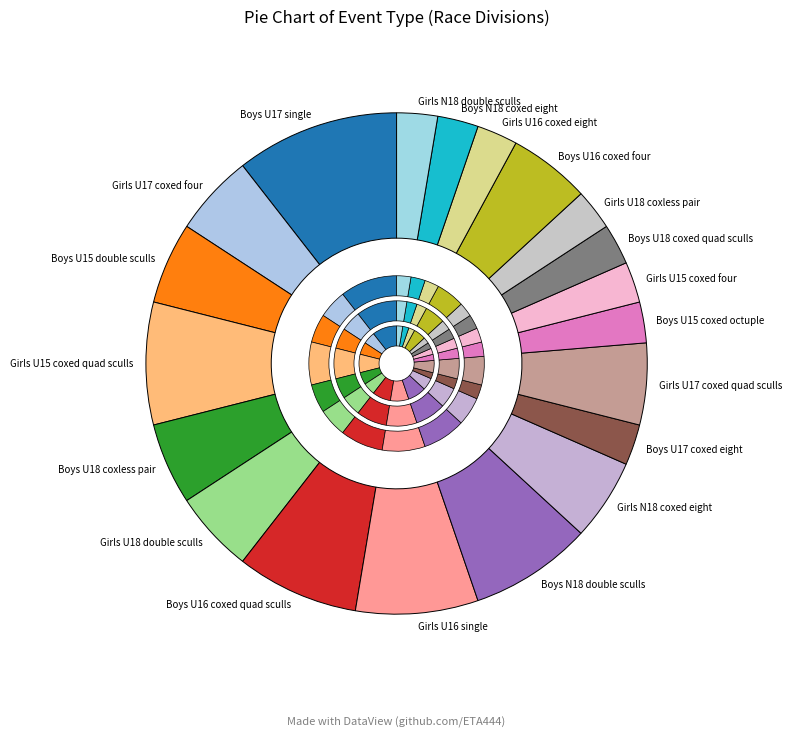

What percentage is NOT represented by Boys U17 single?

89.5%